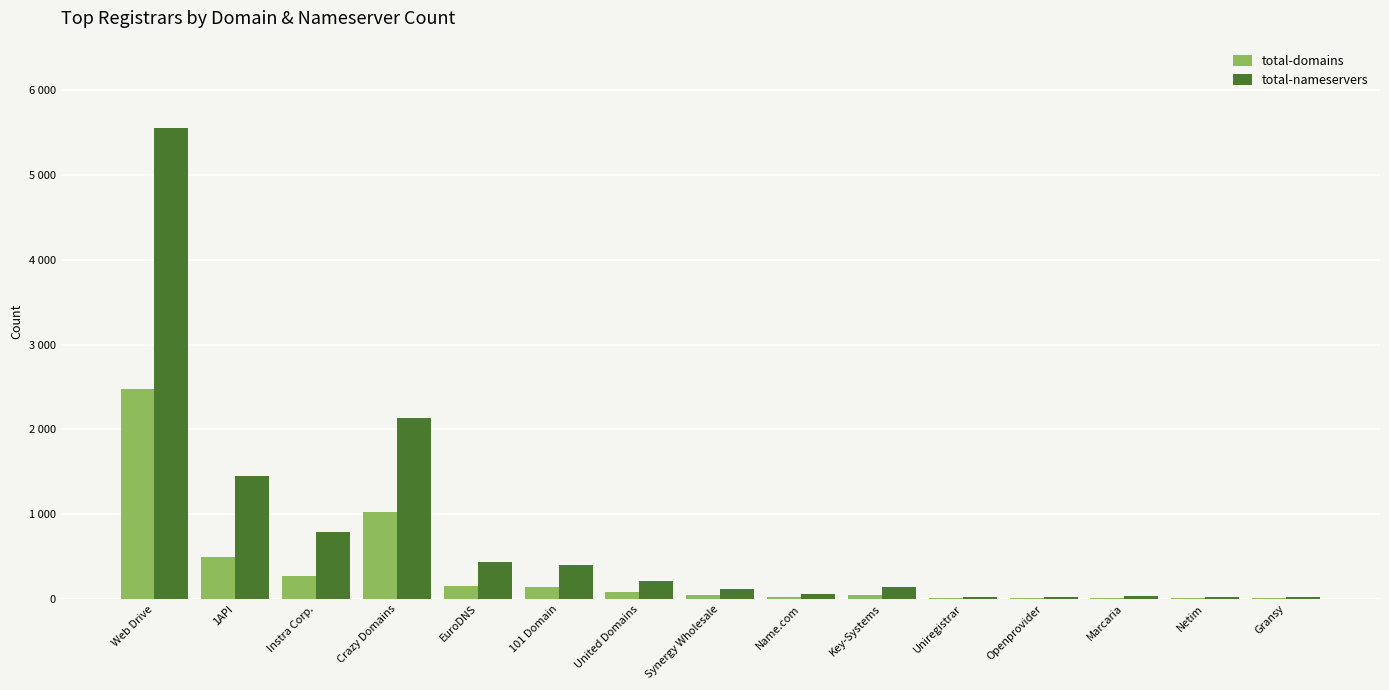

Which series changed the most between 101 Domain and Openprovider?

total-nameservers